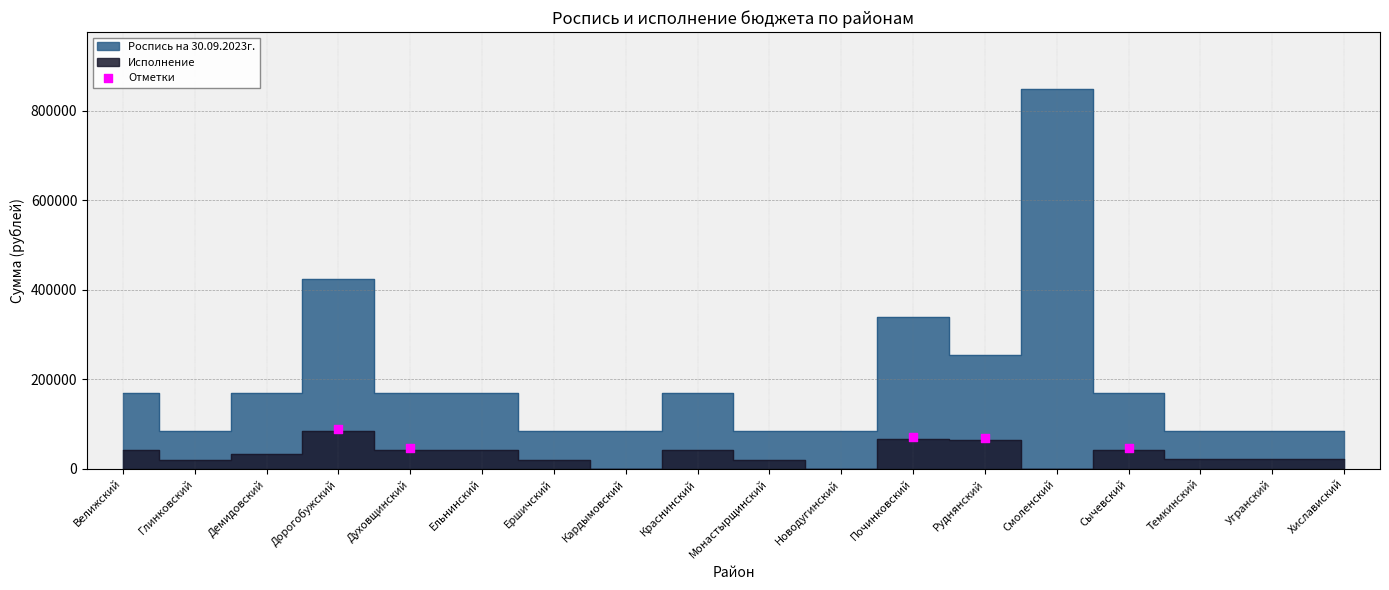

What is the range of X values (max minus min)?

11